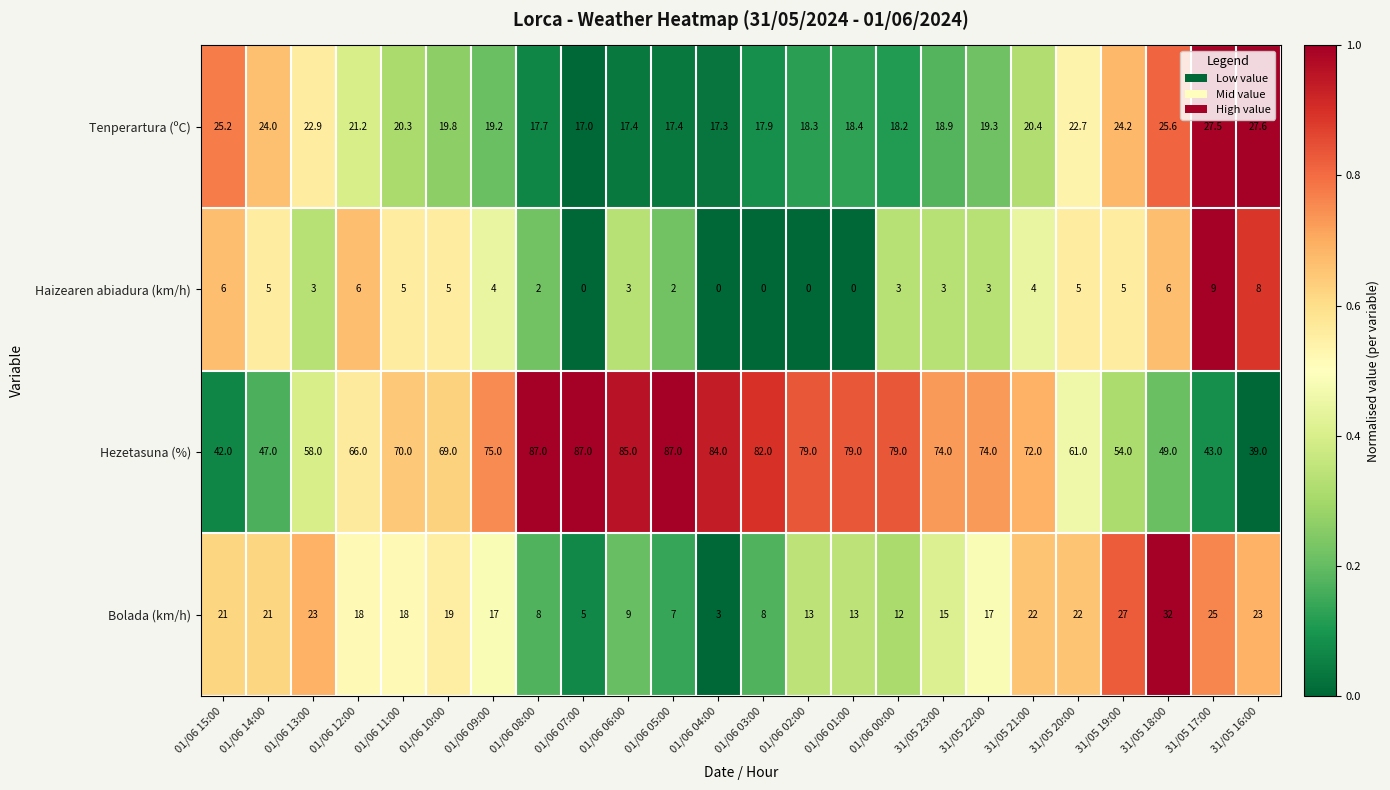

How many data points in Bolada (km/h) are less than 18?

12